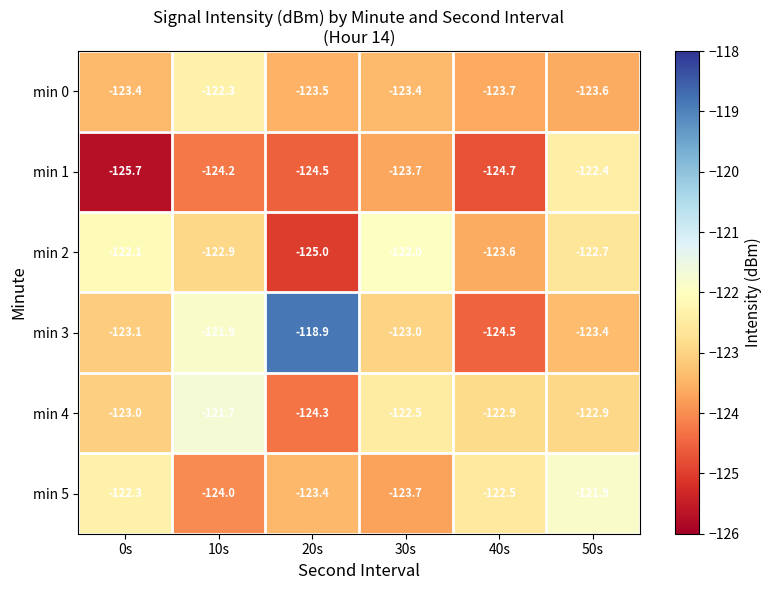

What is the difference between the highest and lowest values at 50s?

1.7